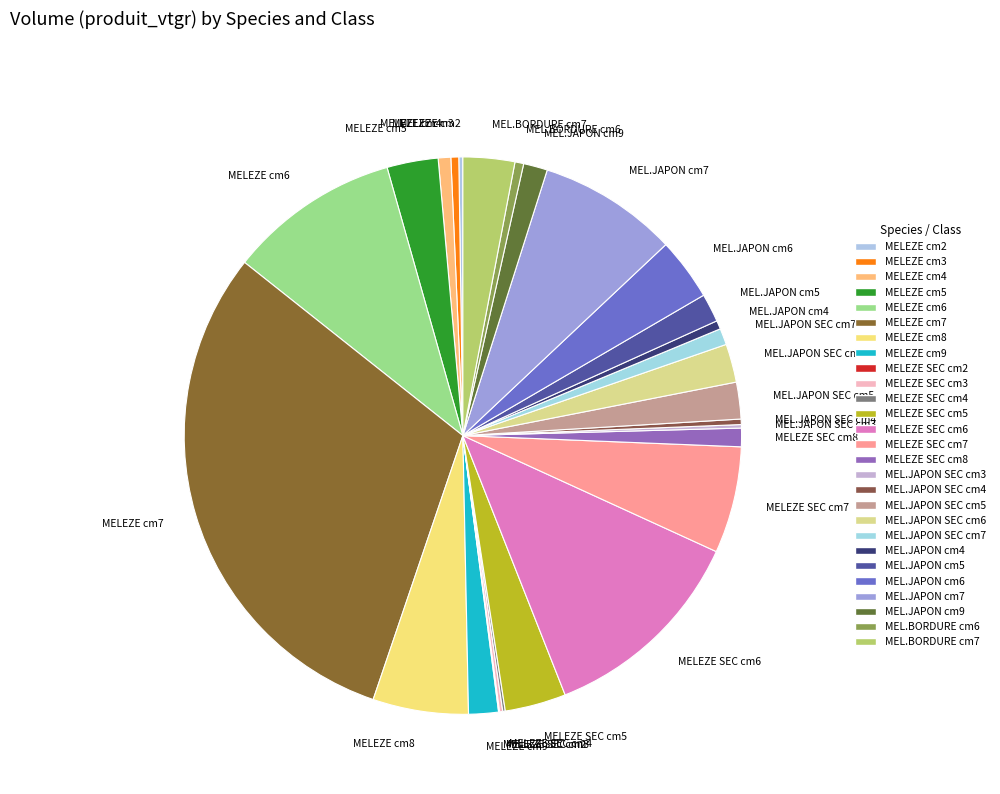

Does MELEZE cm7 represent more than half of the total?

No